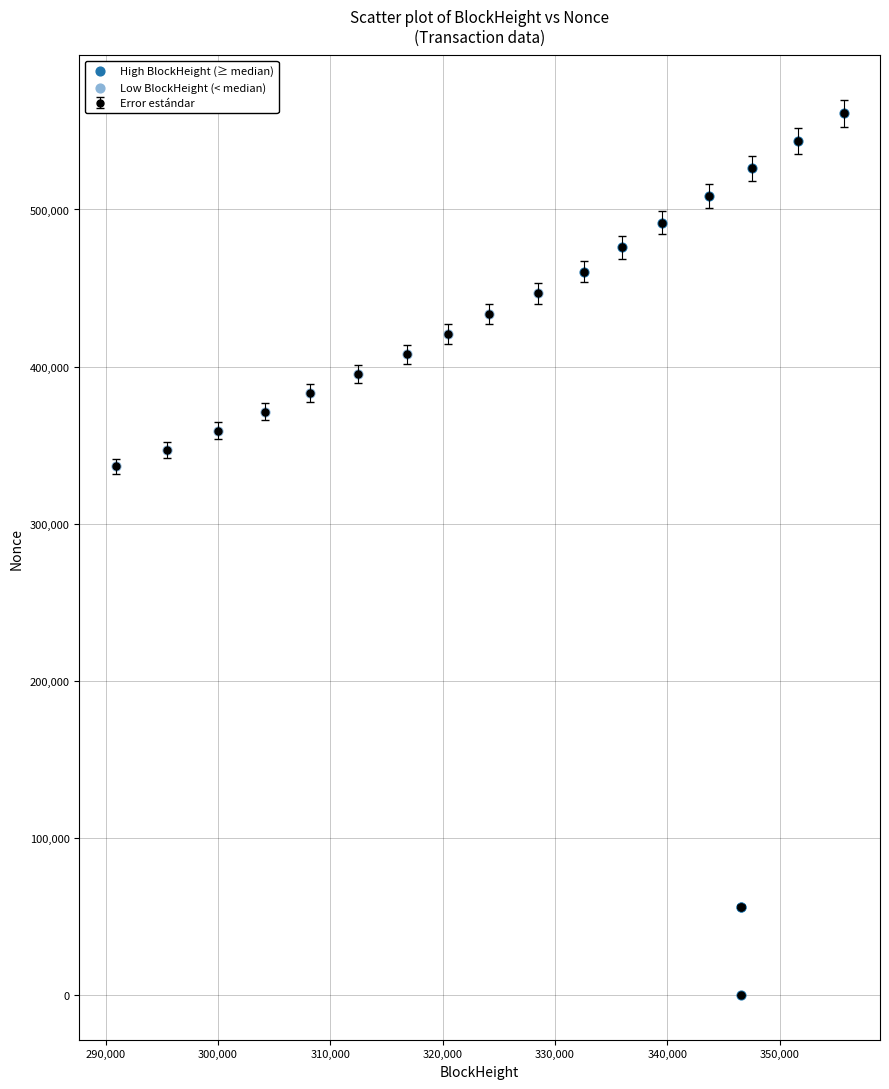

Which series contains the highest Y value?

High BlockHeight (≥ median)